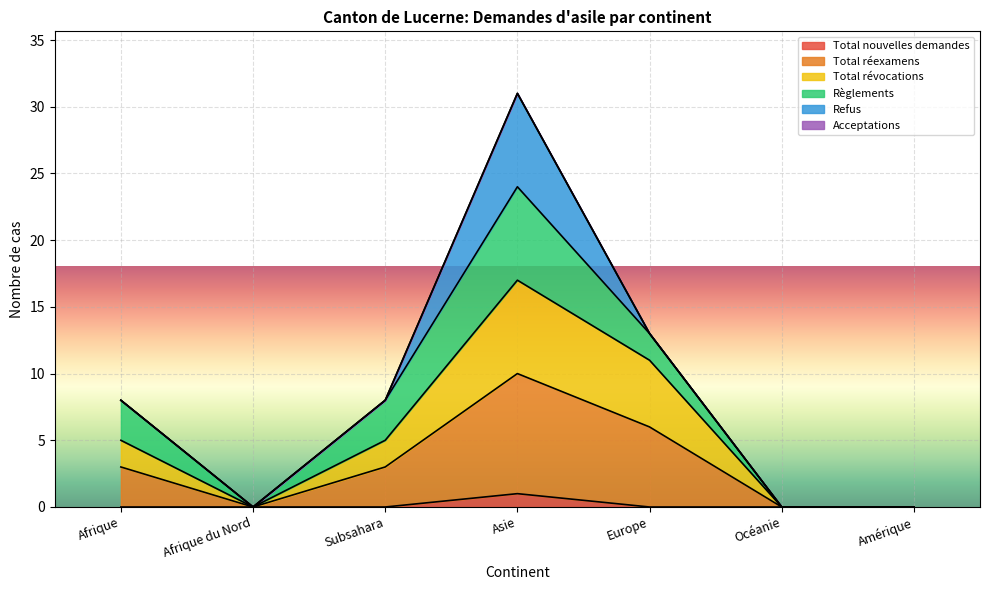

Which category has the highest value in the Total nouvelles demandes series?

Asie